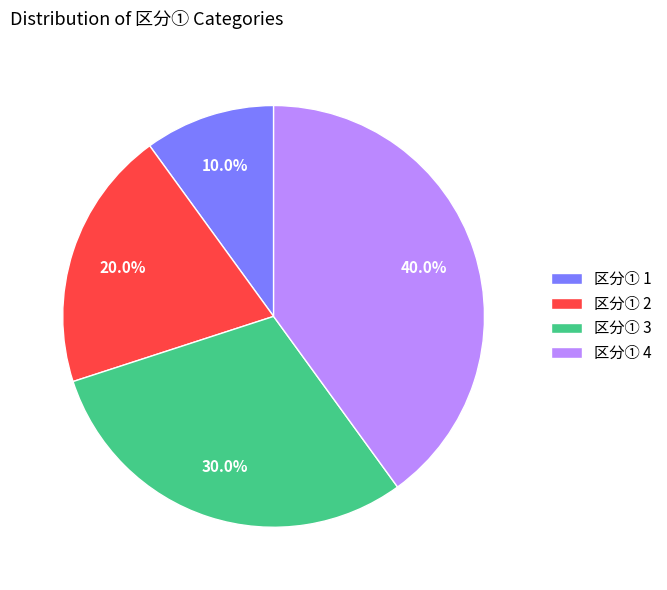

What is the ratio of the value at 区分① 1 to the value at 区分① 3?

0.3